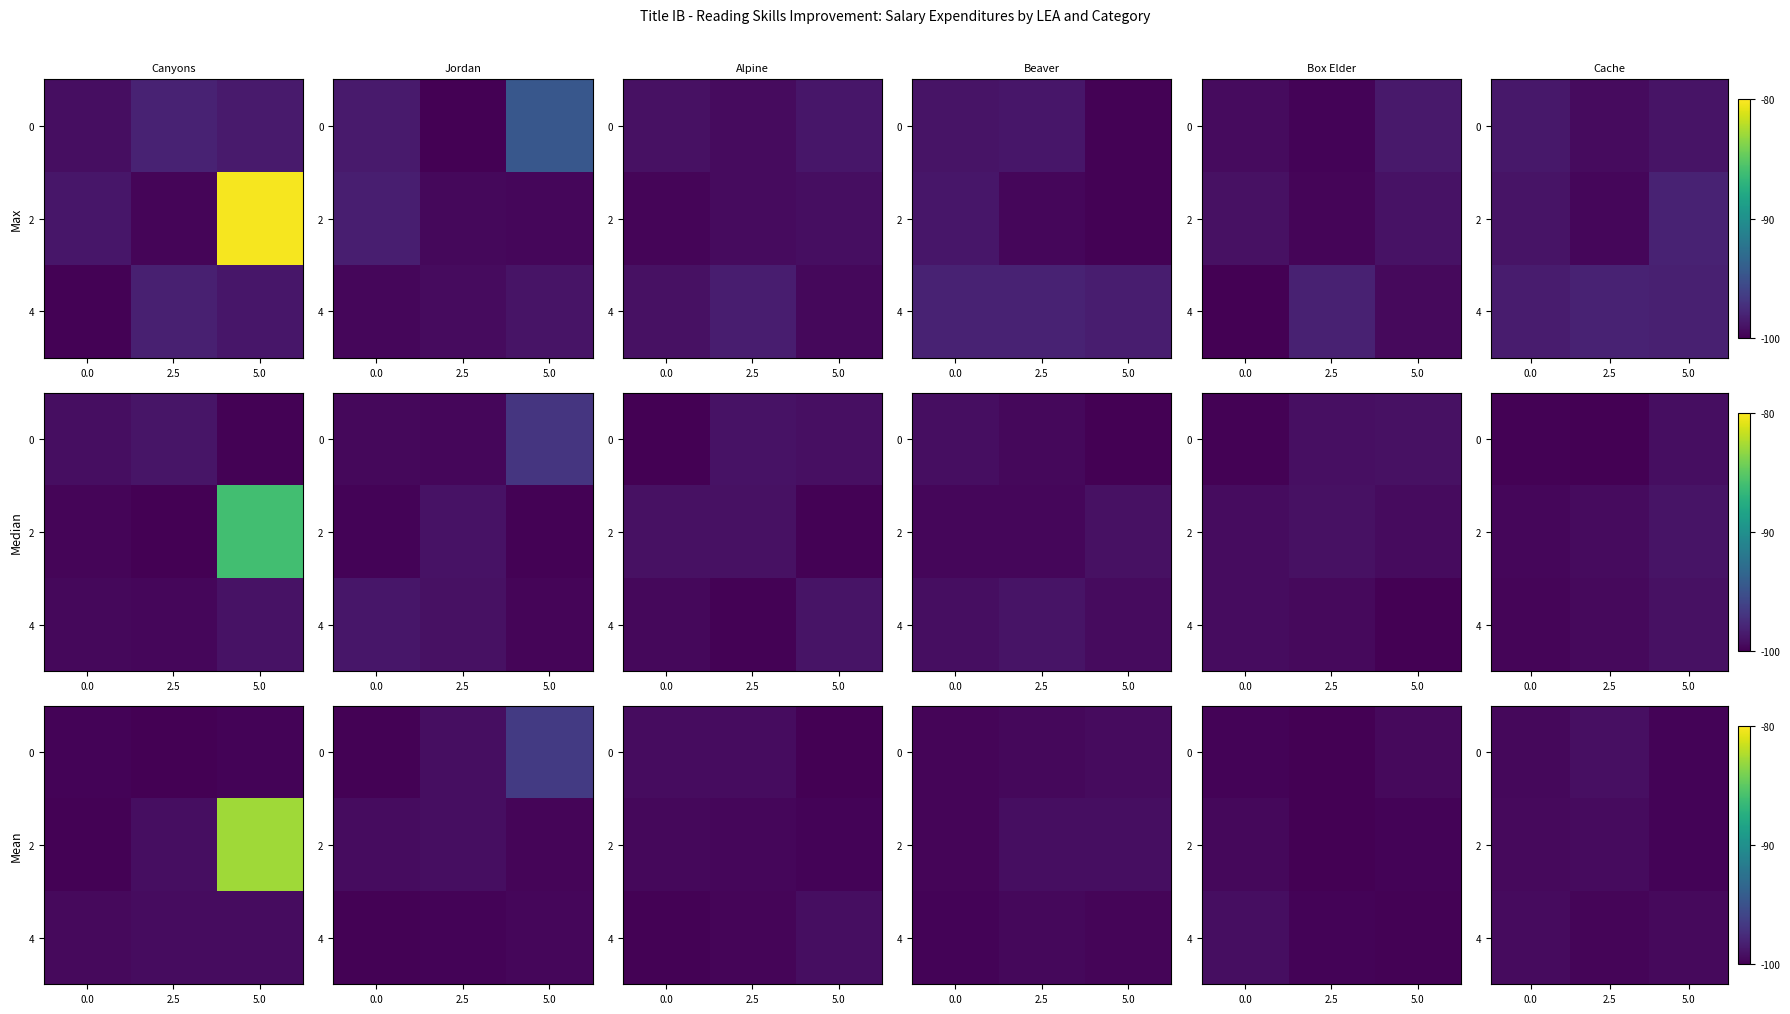

At how many categories does at least one series exceed 708?

3